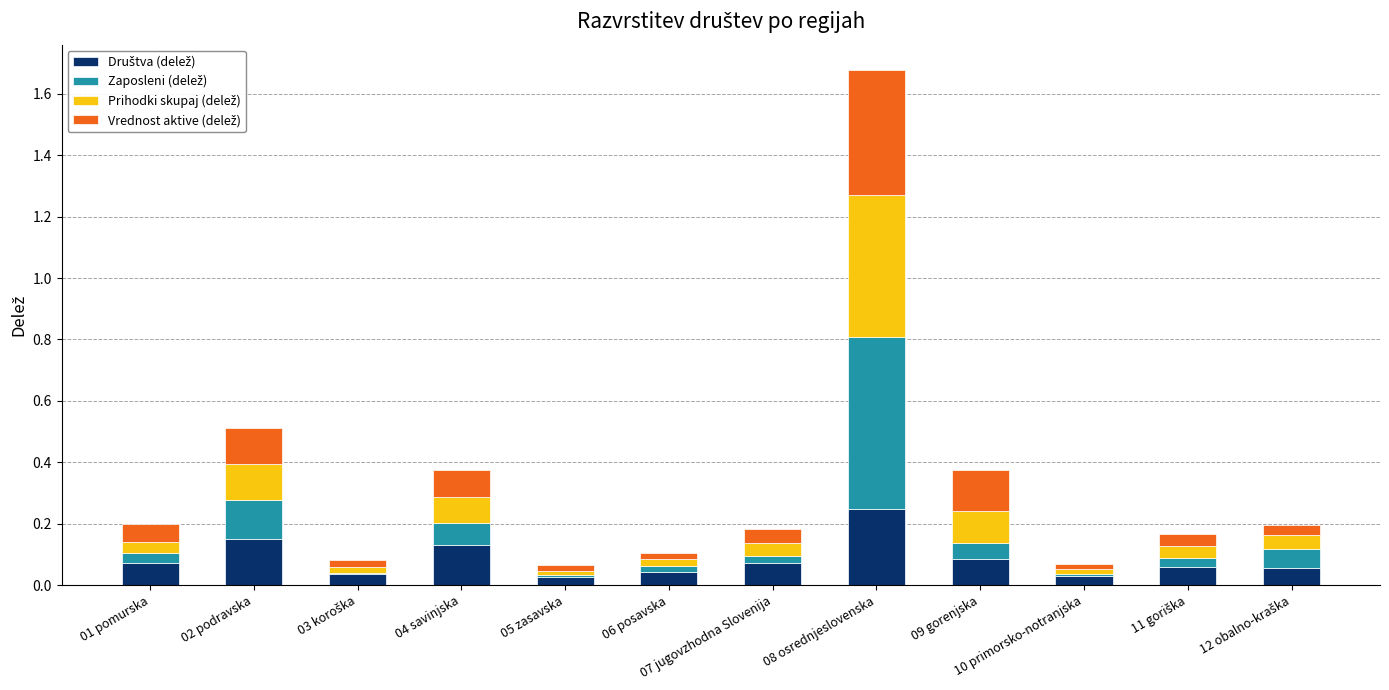

At which category is the sum across all series the highest?

08 osrednjeslovenska